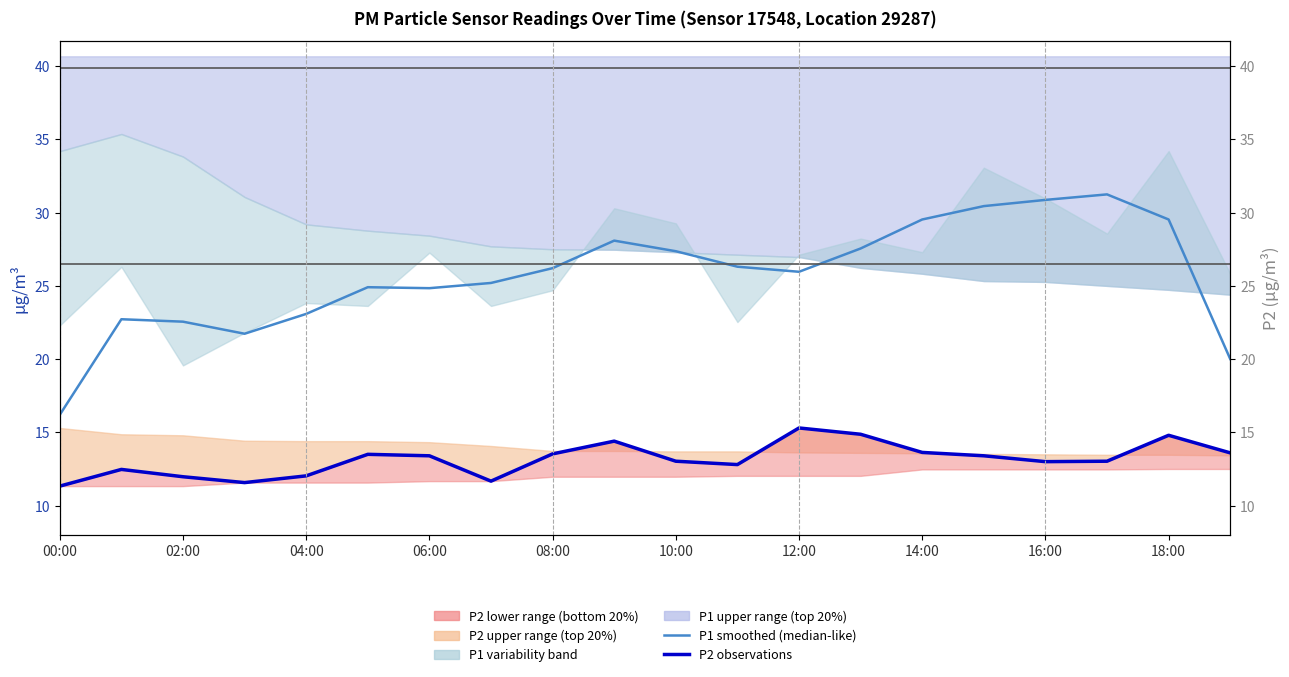

What is the total value across all series at 00:00?

27.5